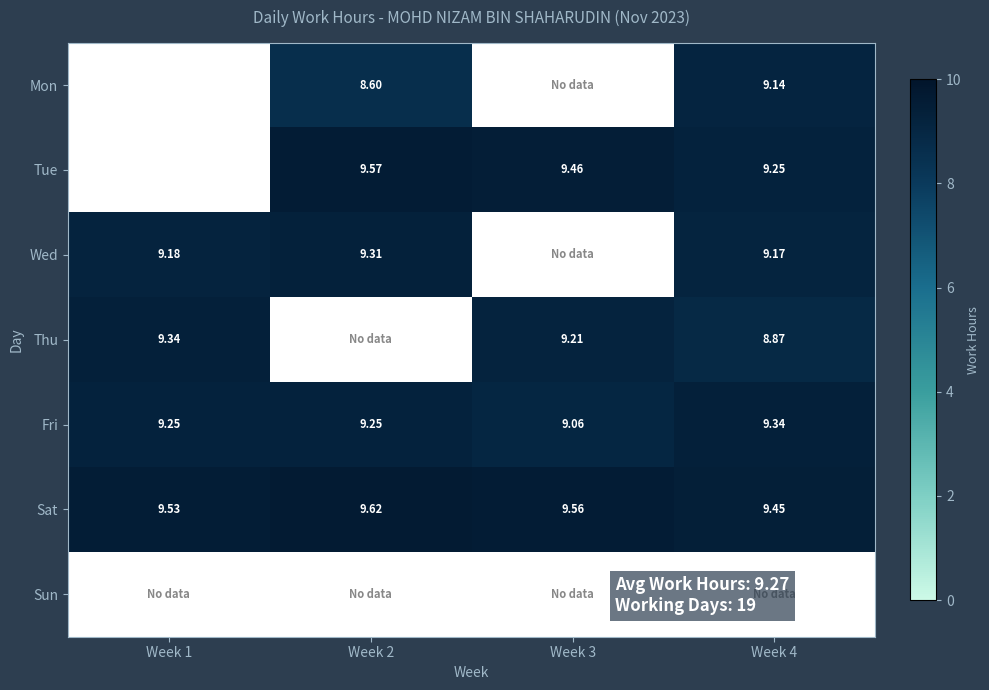

At which category does the chart reach its minimum across all series?

Week 2